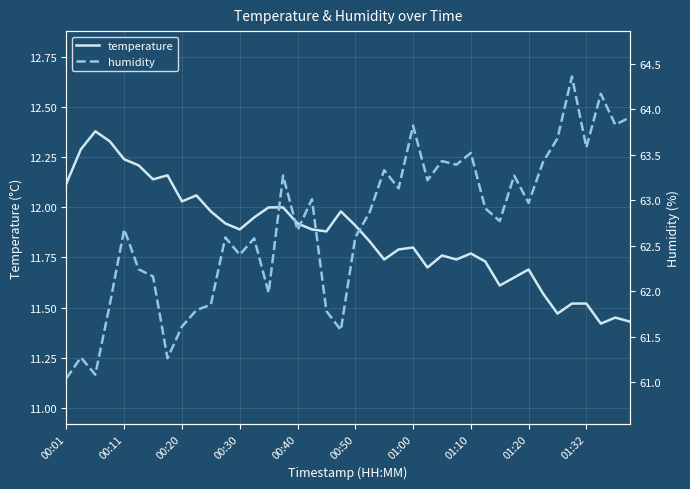

Is it true that temperature equals 11.7 at 27?

True